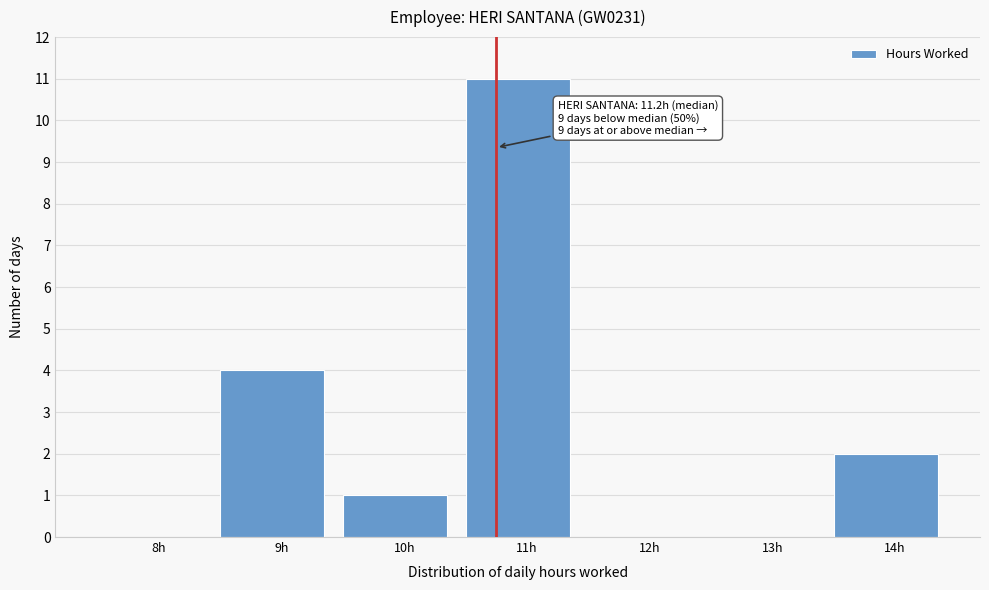

Reading left to right, extract all data points from this chart.

8h=0	9h=4	10h=1	11h=11	12h=0	13h=0	14h=2